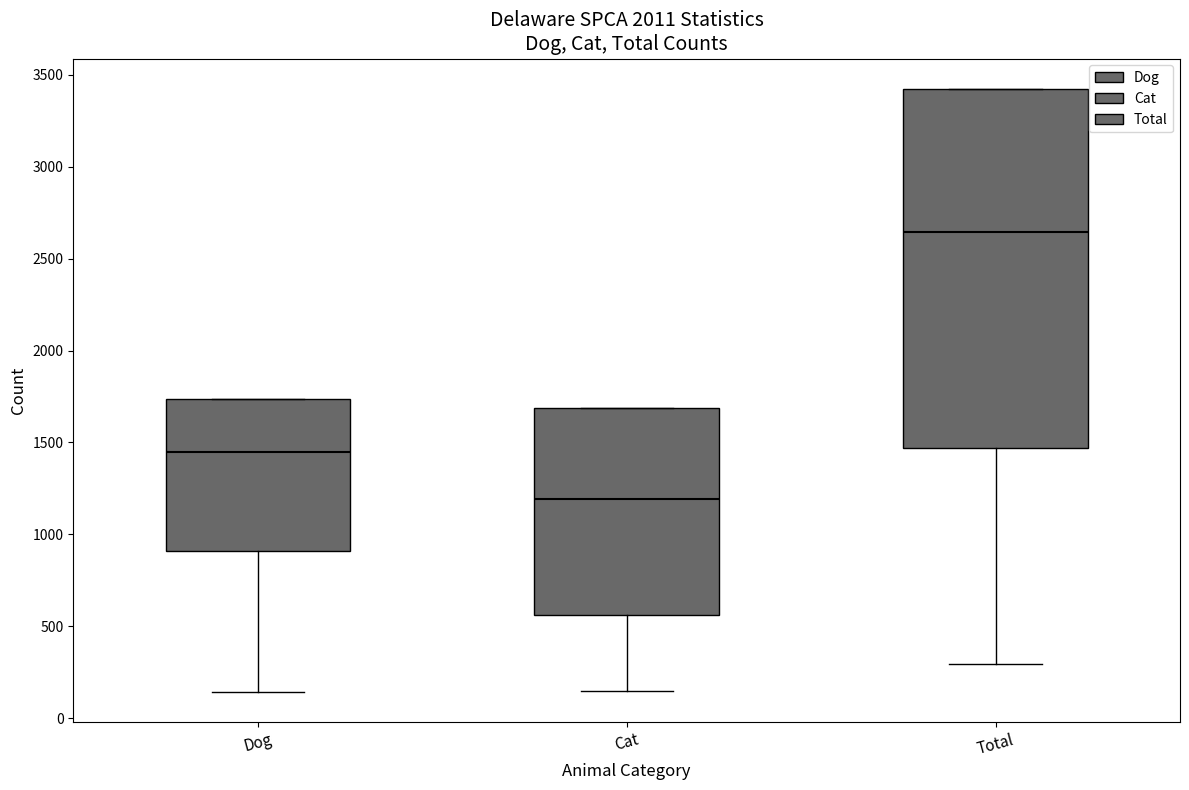

Which box has the highest median line?

Total